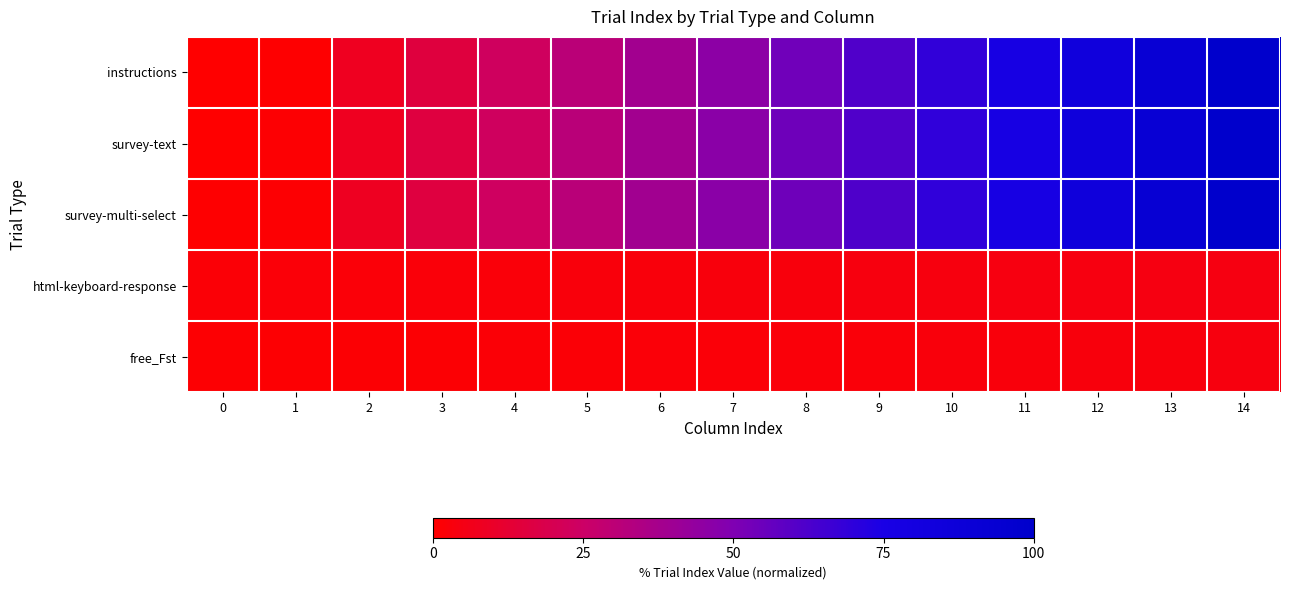

Which has a higher value, 14 or 13?

14